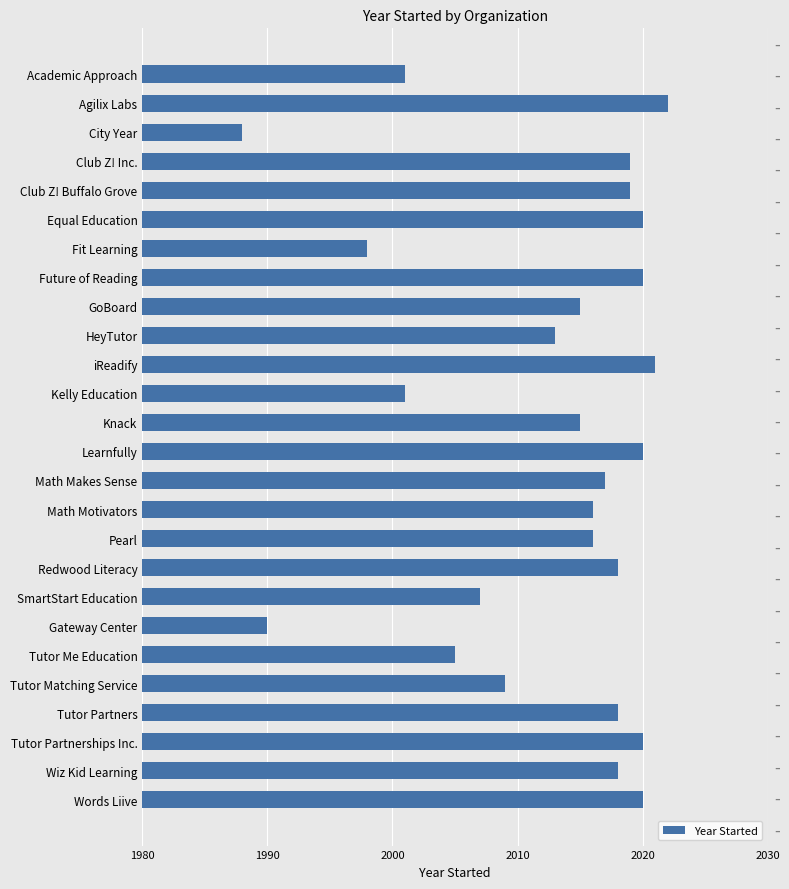

Reading top to bottom, extract all data points from this chart.

Academic Approach=2001	Agilix Labs=2022	City Year=1988	Club Z! Inc.=2019	Club Z! Buffalo Grove=2019	Equal Education=2020	Fit Learning=1998	Future of Reading=2020	GoBoard=2015	HeyTutor=2013	iReadify=2021	Kelly Education=2001	Knack=2015	Learnfully=2020	Math Makes Sense=2017	Math Motivators=2016	Pearl=2016	Redwood Literacy=2018	SmartStart Education=2007	Gateway Center=1990	Tutor Me Education=2005	Tutor Matching Service=2009	Tutor Partners=2018	Tutor Partnerships Inc.=2020	Wiz Kid Learning=2018	Words Liive=2020